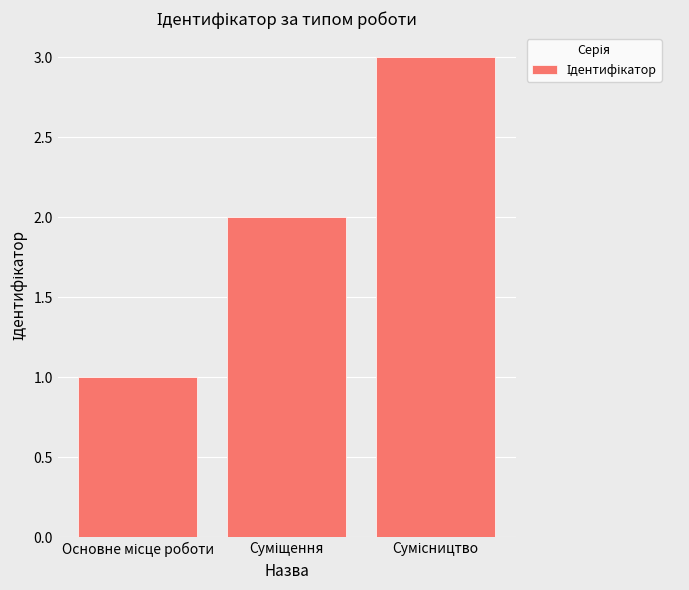

What is the sum of all values?

6